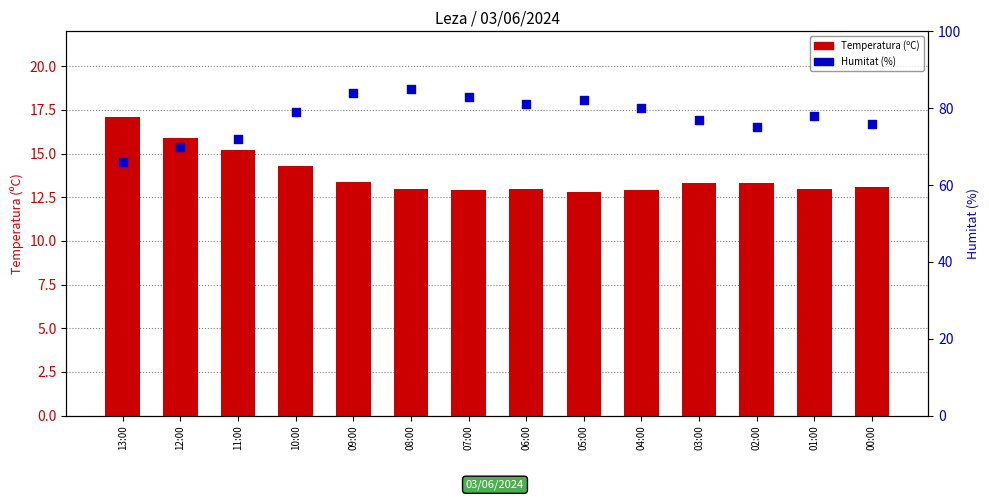

Which series has the largest total across all categories?

Humitat (%)